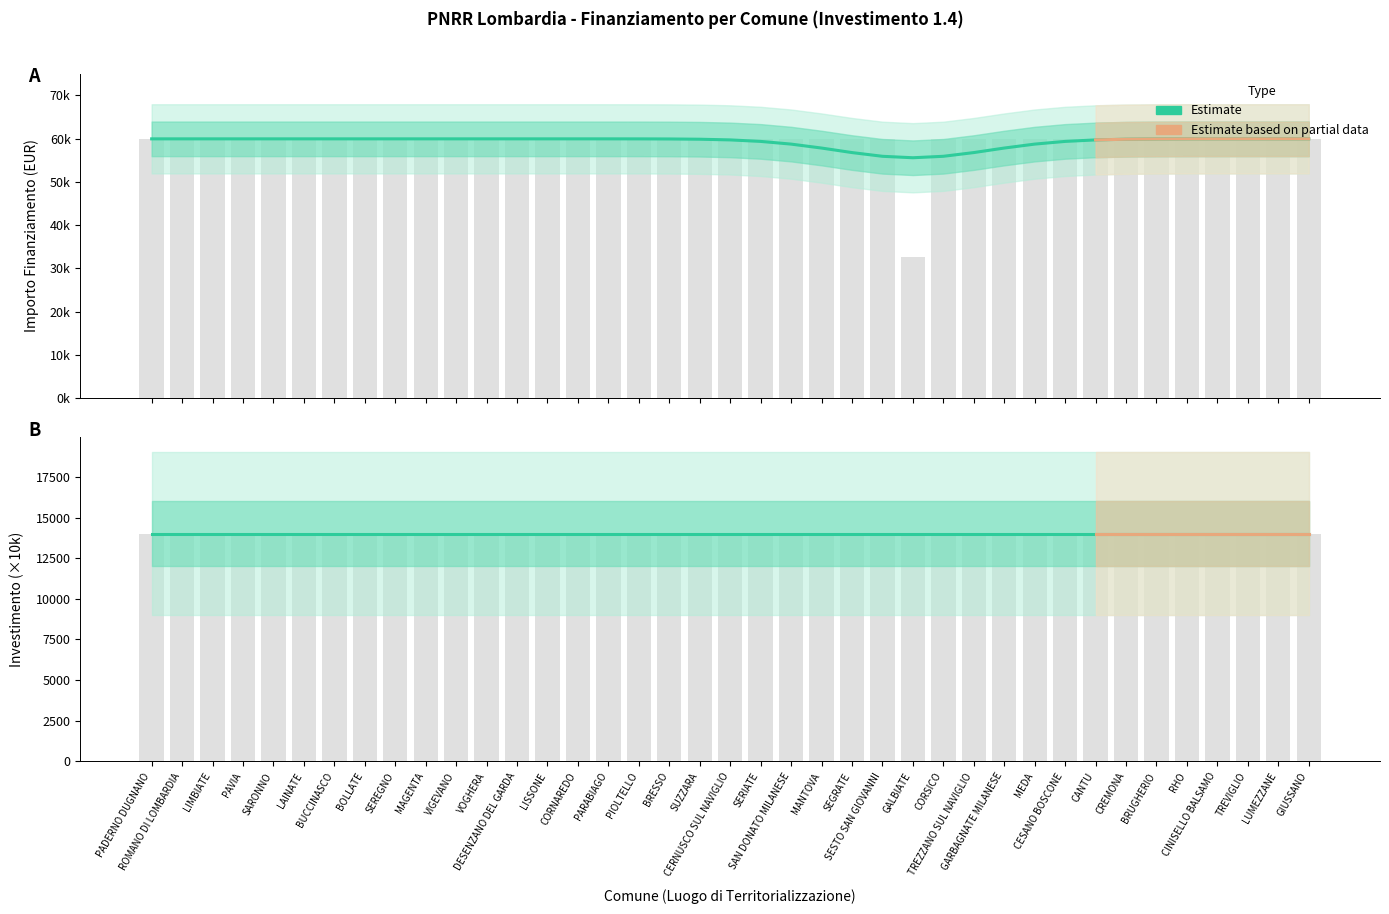

What is the greatest value displayed?

59966